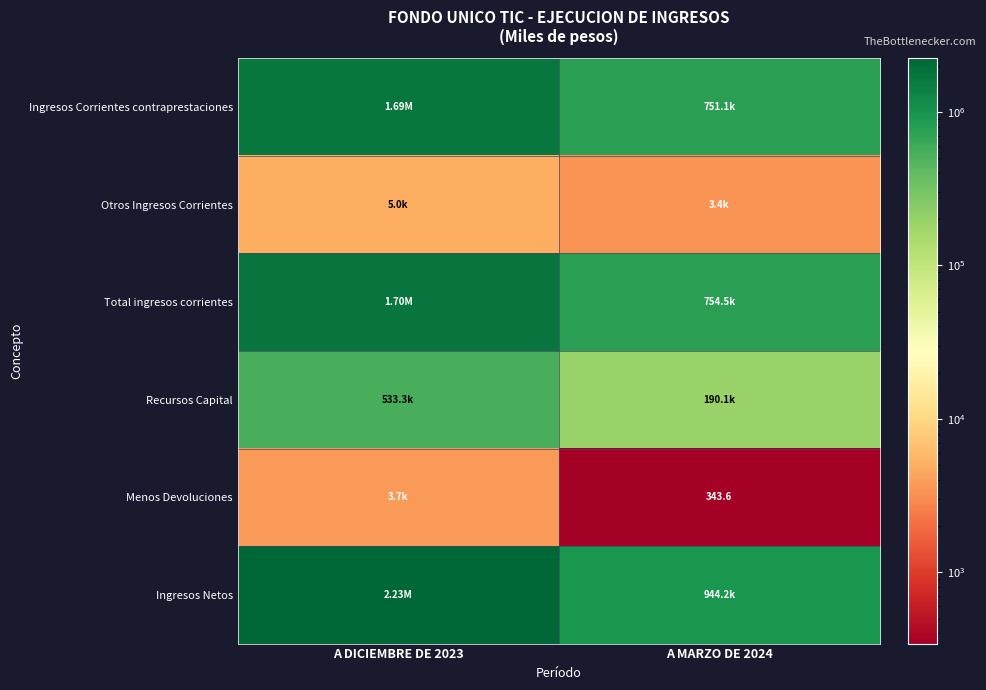

Which series has the largest range (max minus min)?

Ingresos Netos